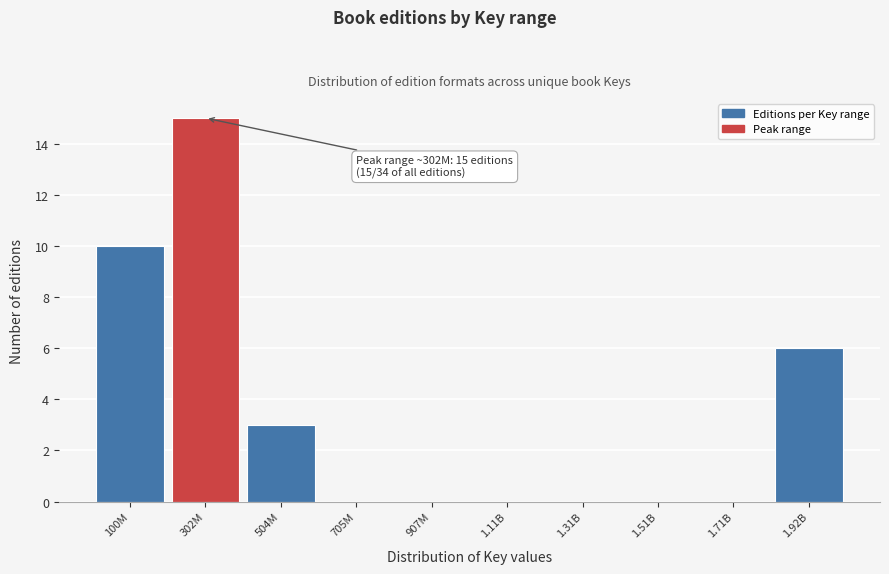

Reading left to right, extract all data points from this chart.

100M=10	302M=15	504M=3	705M=0	907M=0	1.11B=0	1.31B=0	1.51B=0	1.71B=0	1.92B=6